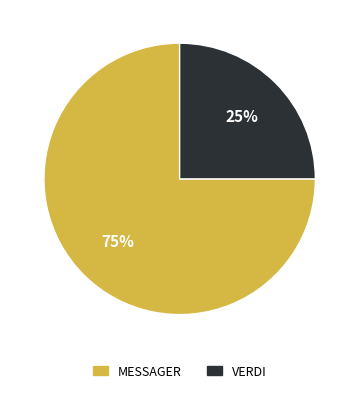

Do MESSAGER and VERDI together represent more than half of the pie?

Yes